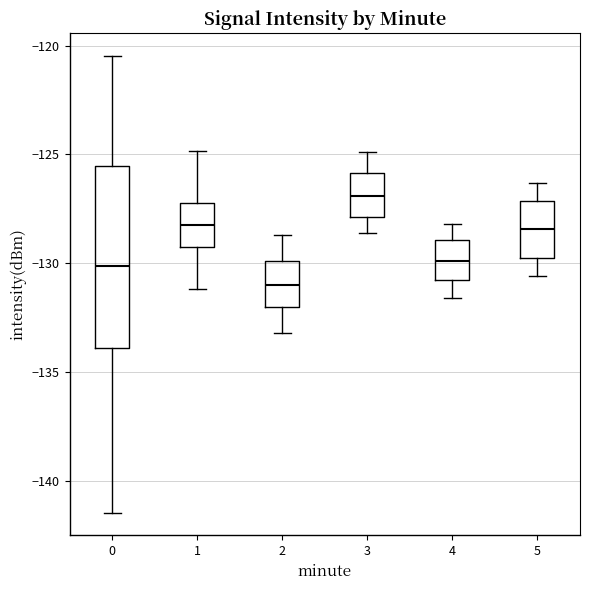

Reading left to right, transcribe this box plot: for each box, give where its median line is, the range the box spans, and where its two whiskers end, as read against the y-axis. The values are not printed on the chart, so give them approximately, as read against the axis.

0: median -130.0, box -134.0 to -125.5, whiskers -141.5 to -120.5
1: median -128.0, box -129.5 to -127.0, whiskers -131.0 to -125.0
2: median -131.0, box -132.0 to -130.0, whiskers -133.0 to -128.5
3: median -127.0, box -128.0 to -126.0, whiskers -128.5 to -125.0
4: median -130.0, box -131.0 to -129.0, whiskers -131.5 to -128.0
5: median -128.5, box -130.0 to -127.0, whiskers -130.5 to -126.5